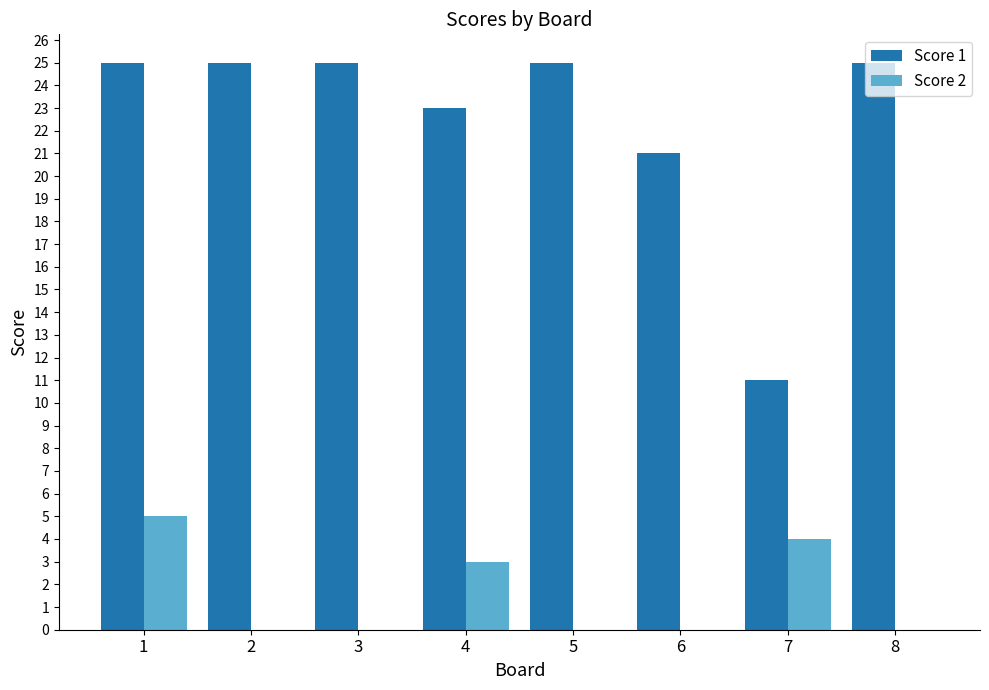

Which series has the largest total across all categories?

Score 1